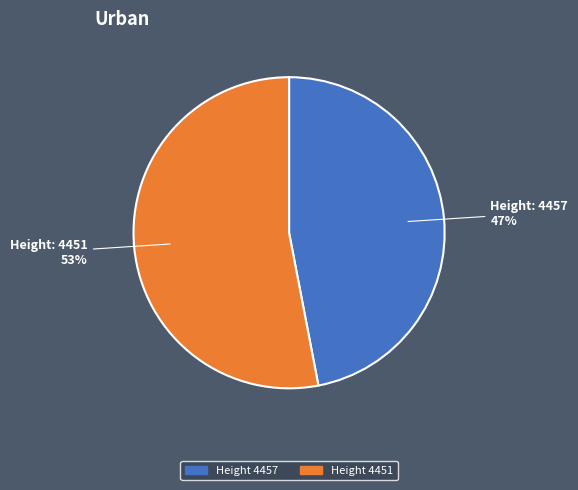

Is there a majority slice in this chart?

Yes